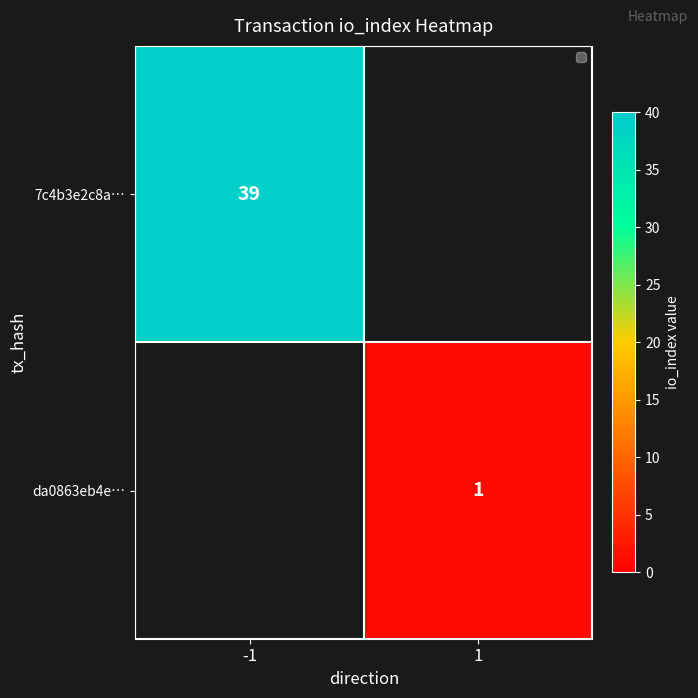

What is the greatest value displayed?

39.0